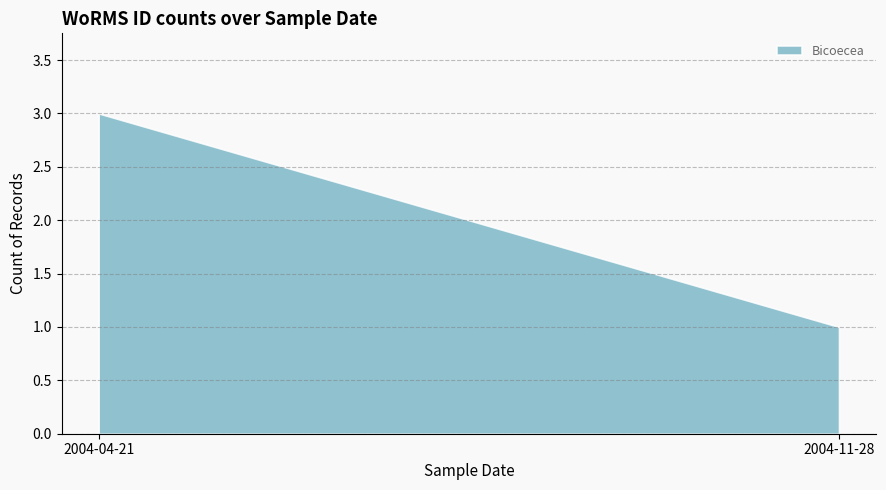

Reading right to left, what are all the values shown in this chart?

2004-11-28=1	2004-04-21=3